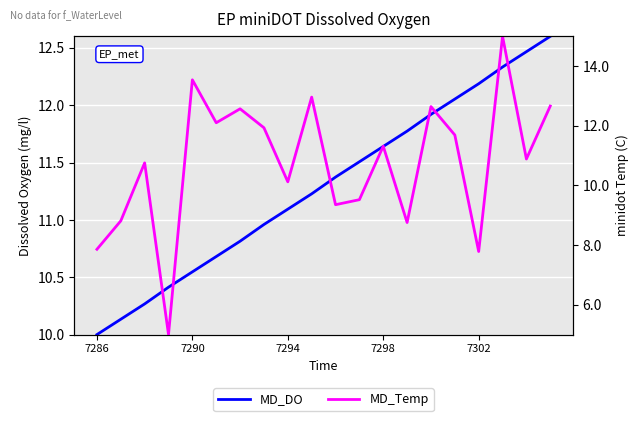

Rank the series by their average value, from lowest to highest.

MD_Temp, MD_DO